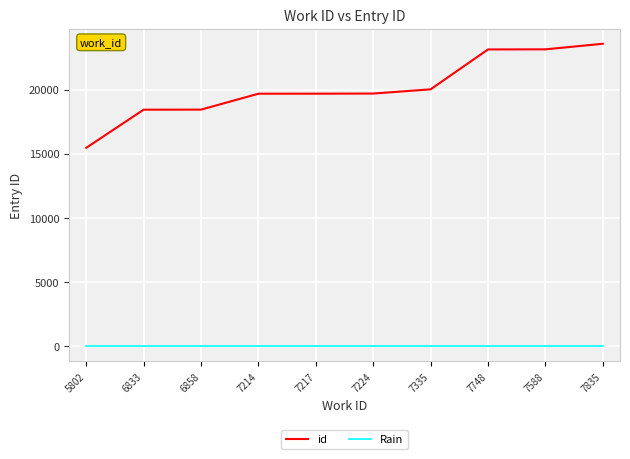

Rank the series by their average value, from highest to lowest.

id, Rain